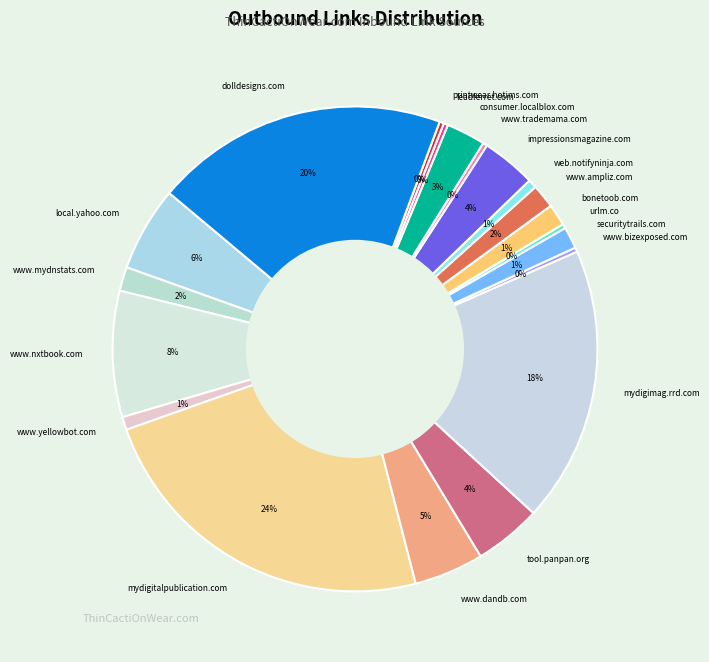

To the nearest percent, what percentage of the pie is www.ampliz.com?

2%